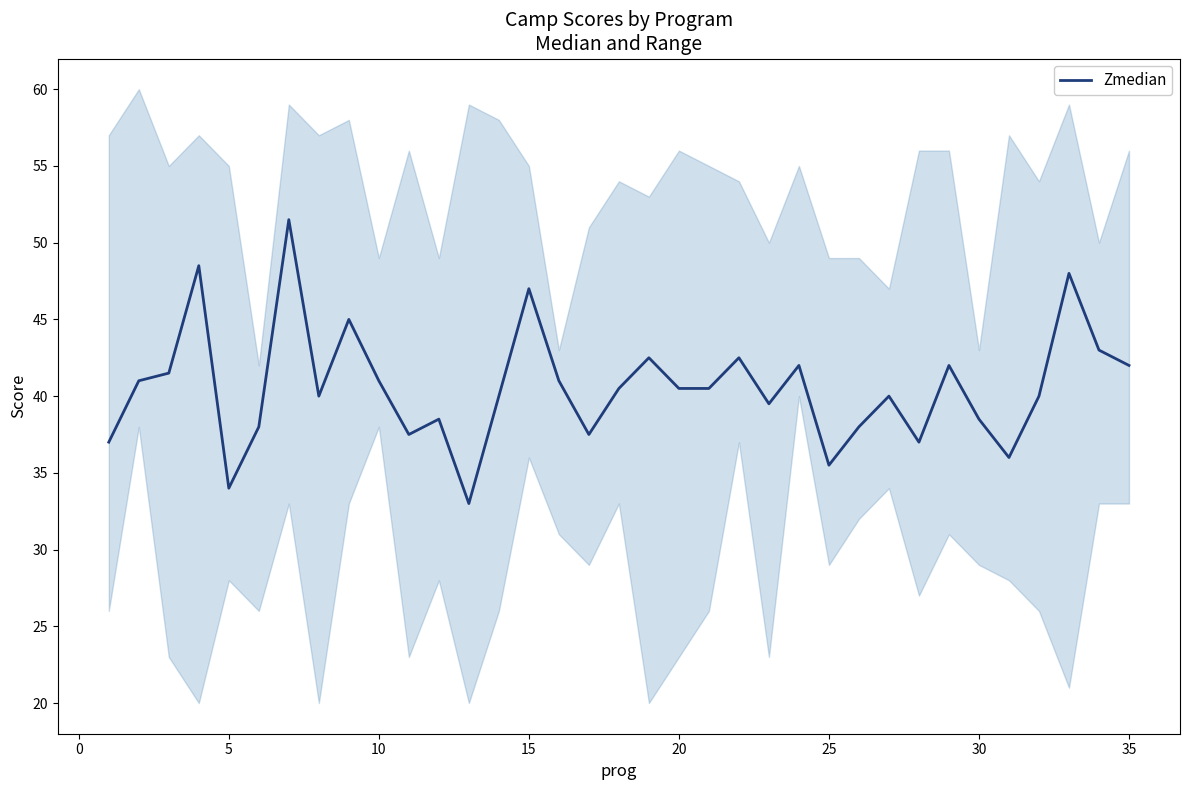

What is the difference between the second highest and second lowest values?

14.5